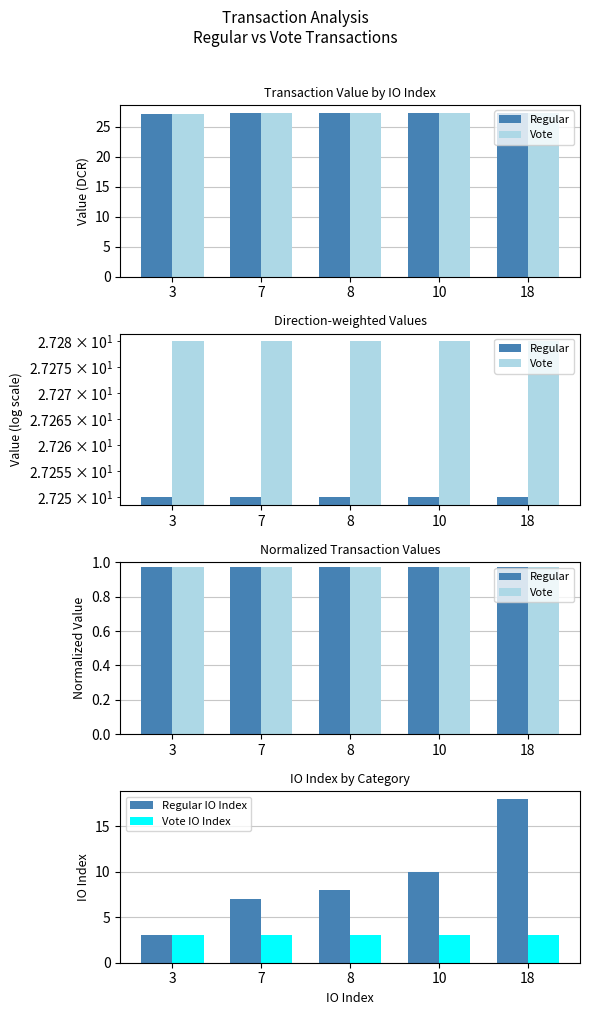

What is the value of the Regular bar at the 3rd from the left?

1.0